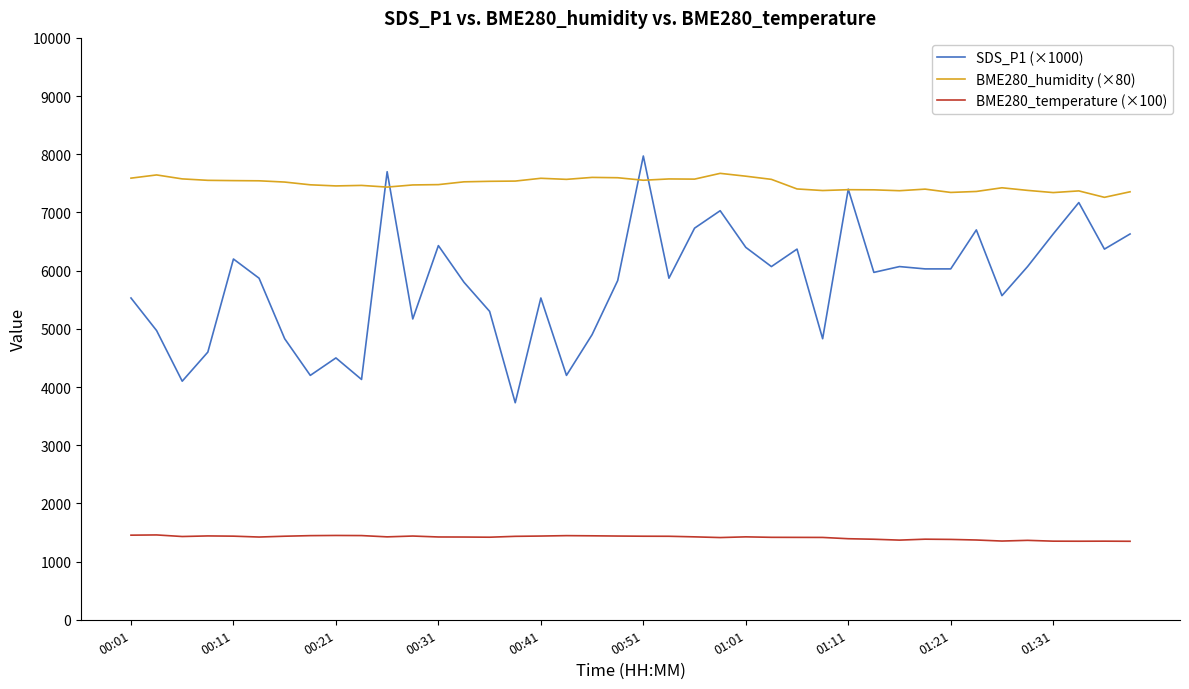

How many interior local peaks does the SDS_P1 (×1000) series have?

12